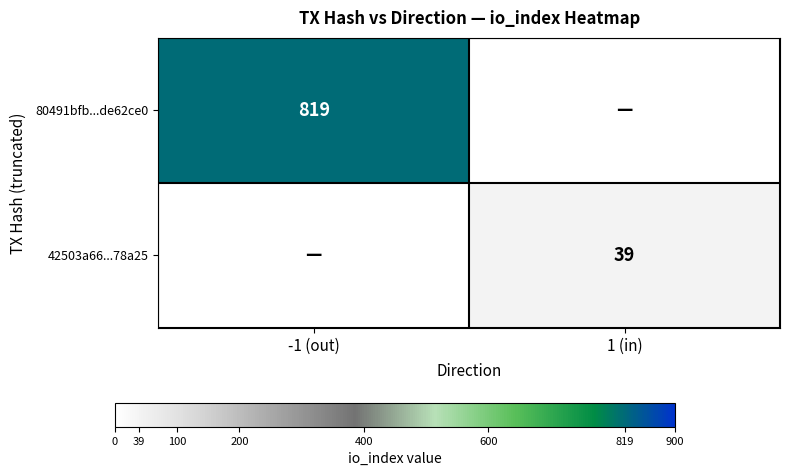

The 42503a66...78a25 series shows 19 at 1 (in). True or false?

False